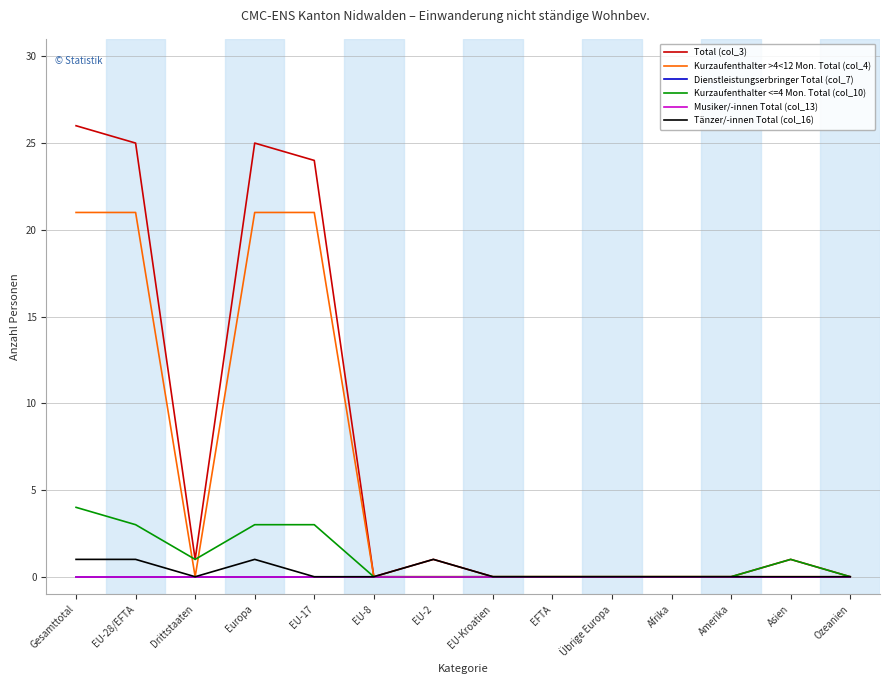

Is the value of Musiker/-innen Total (col_13) at Gesamttotal greater than the value of Tänzer/-innen Total (col_16) at EFTA?

No